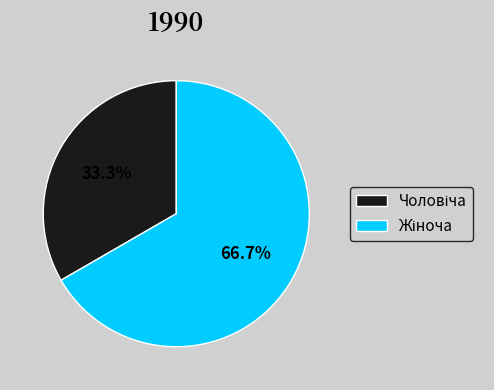

How many slices are in this pie chart?

2